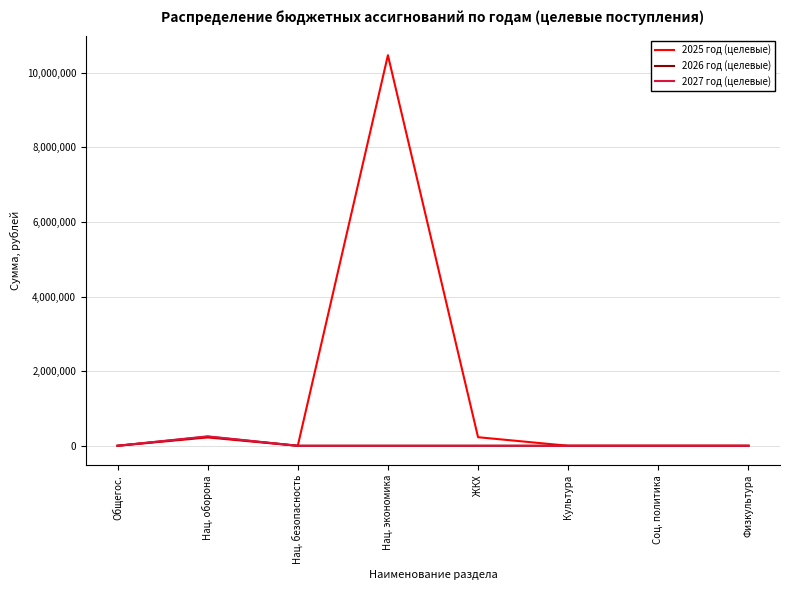

How many lines are shown in the chart?

3